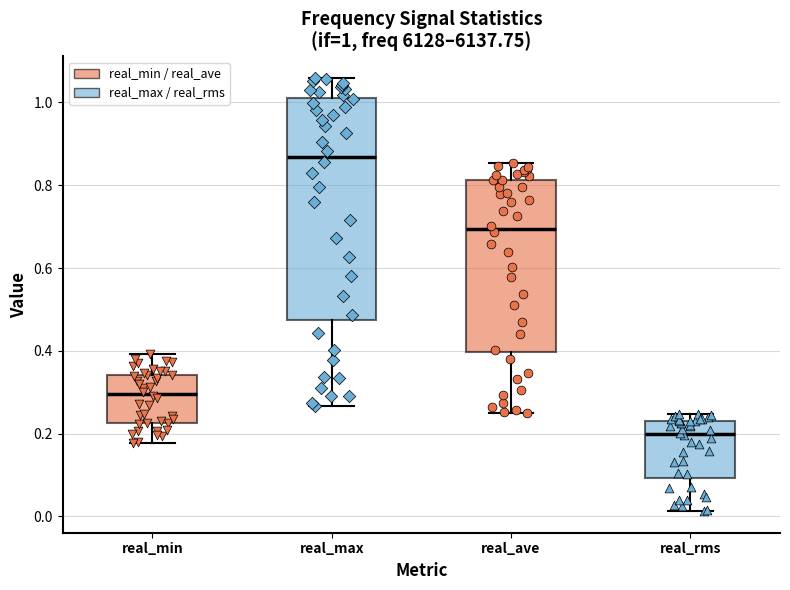

Which box has the highest median line?

real_max